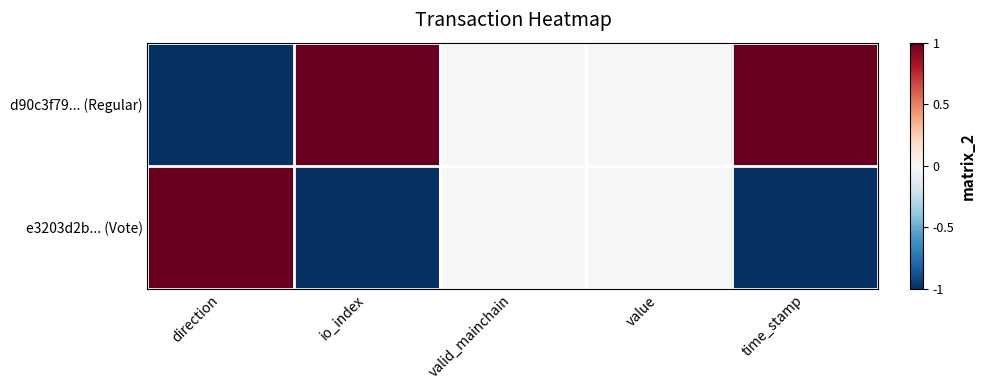

Reading left to right, what are all the values shown in this chart?

d90c3f79... (Regular): direction=-1	io_index=1	valid_mainchain=0	value=0	time_stamp=1
e3203d2b... (Vote): direction=1	io_index=-1	valid_mainchain=0	value=0	time_stamp=-1